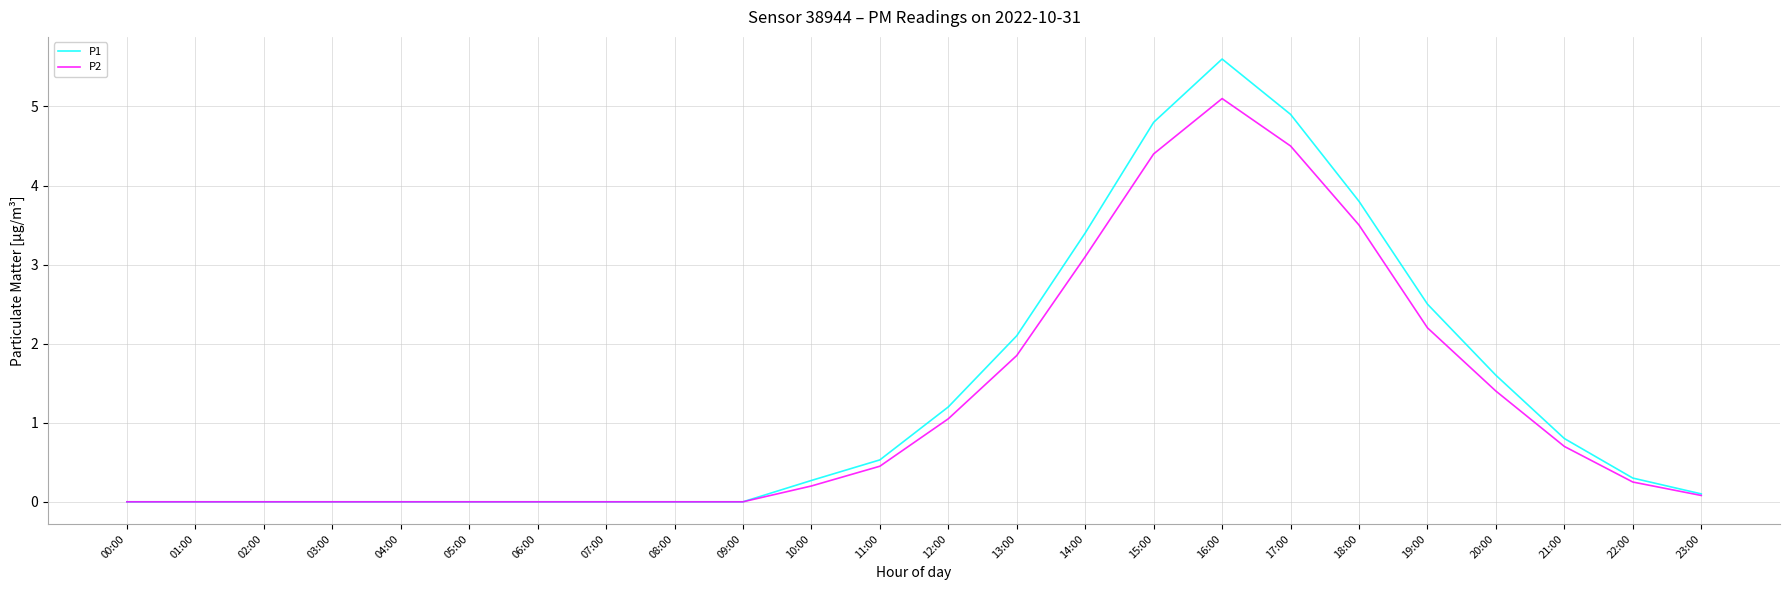

Is it true that P1 equals 0.0 at 07:00?

True